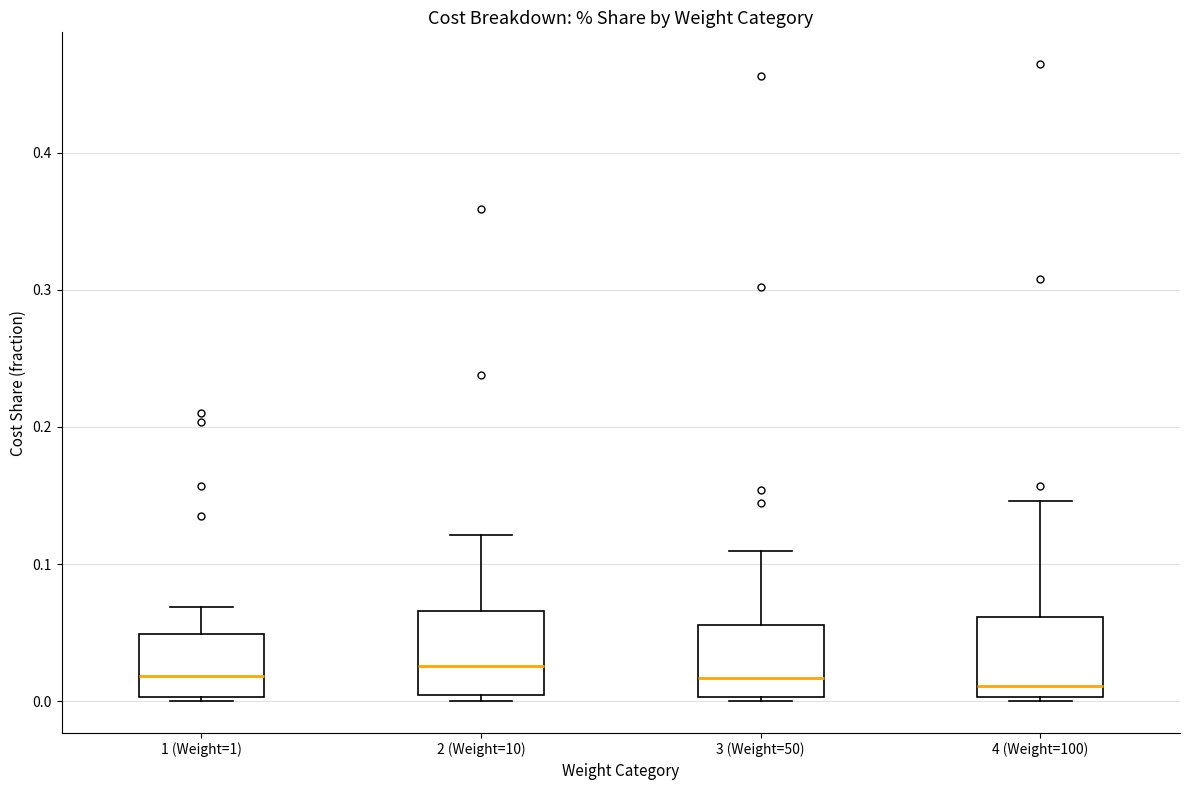

Where does the upper whisker of the box for 4 (Weight=100) end on the y-axis? The values are not printed on the chart, so give them approximately, as read against the axis.

0.15